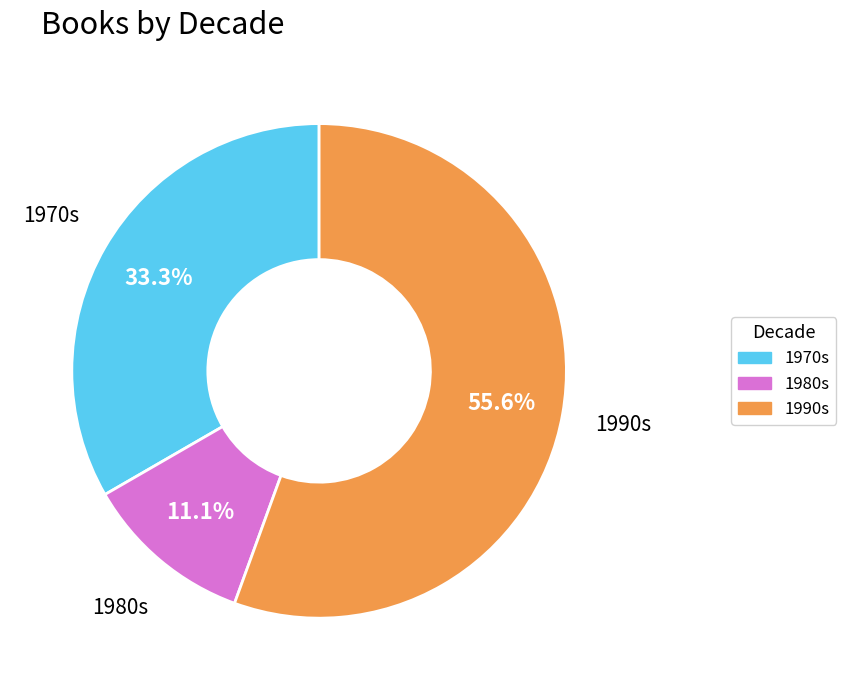

Which category has the smallest portion of the pie?

1980s